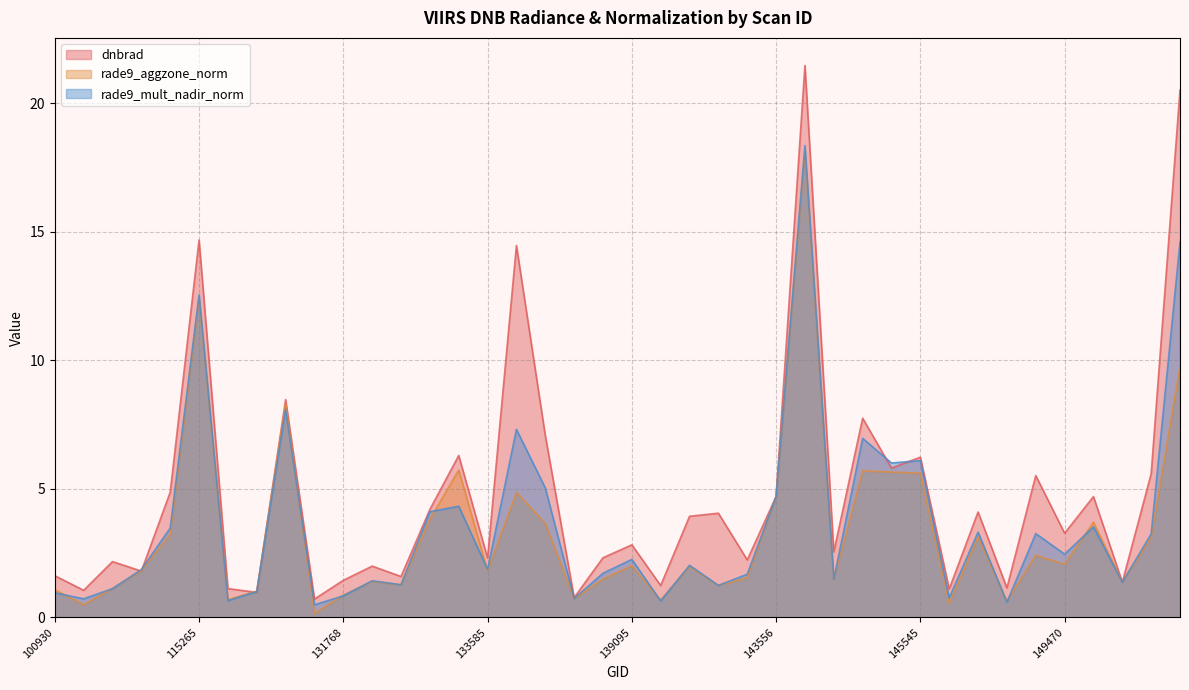

What is the average value of the rade9_aggzone_norm series?

3.3